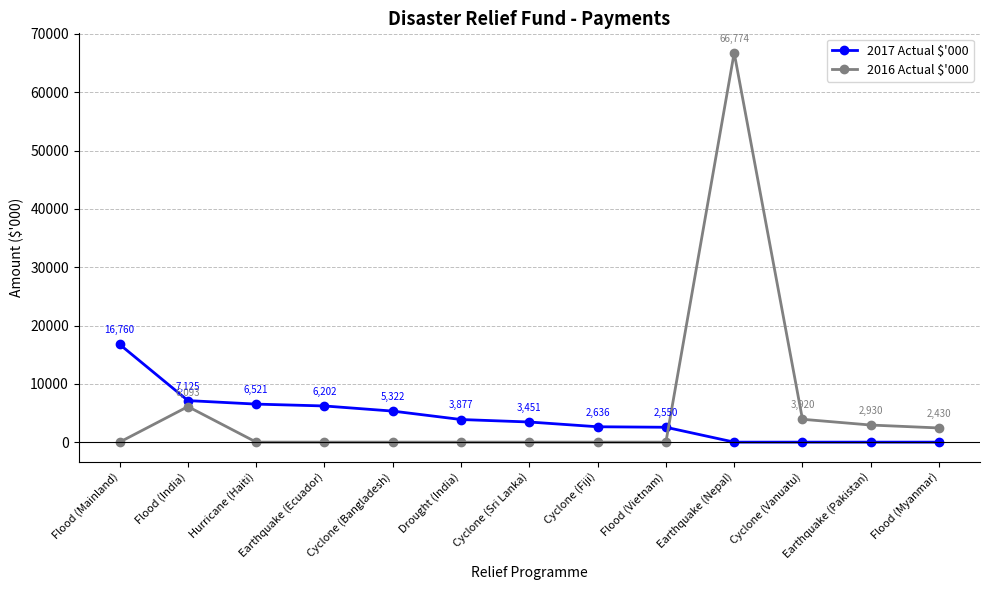

What is the difference between the 2016 Actual $'000 values at Cyclone (Fiji) and Flood (Myanmar)?

2430